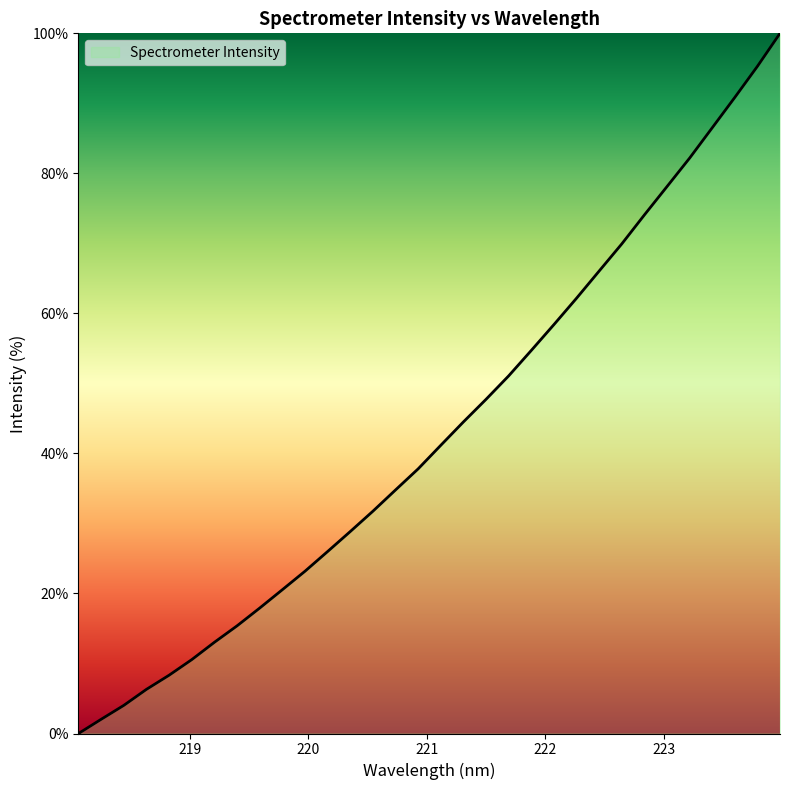

True or false: there are more than 2 points higher than both neighbors.

False